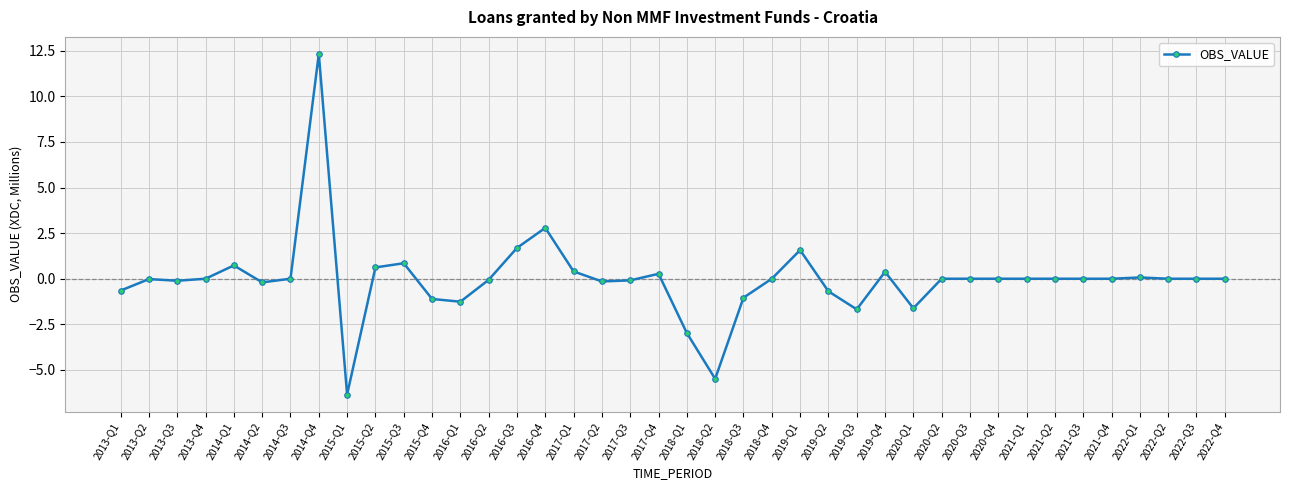

What is the difference between the values at 2015-Q4 and 2020-Q3?

1.1